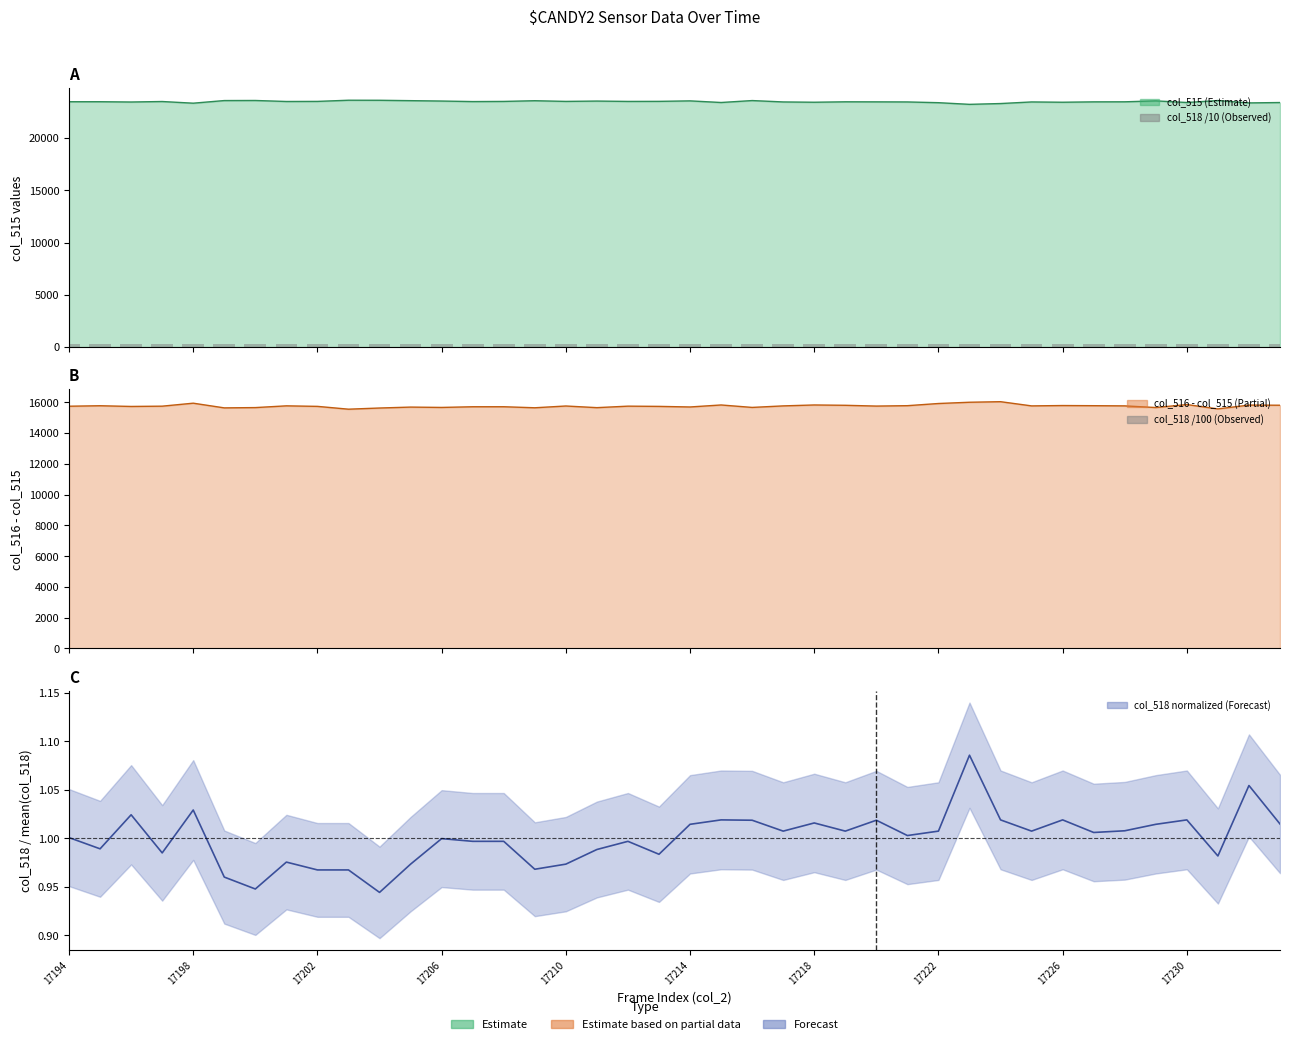

What is the sum of the col_518 /100 values at 25 and 18?

57.1